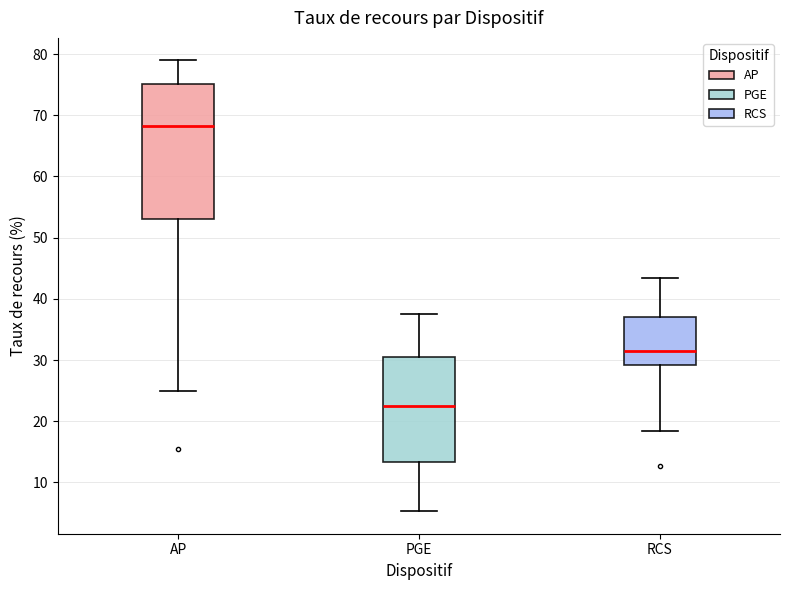

Where does the median line of the box for PGE sit on the y-axis? The values are not printed on the chart, so give them approximately, as read against the axis.

22